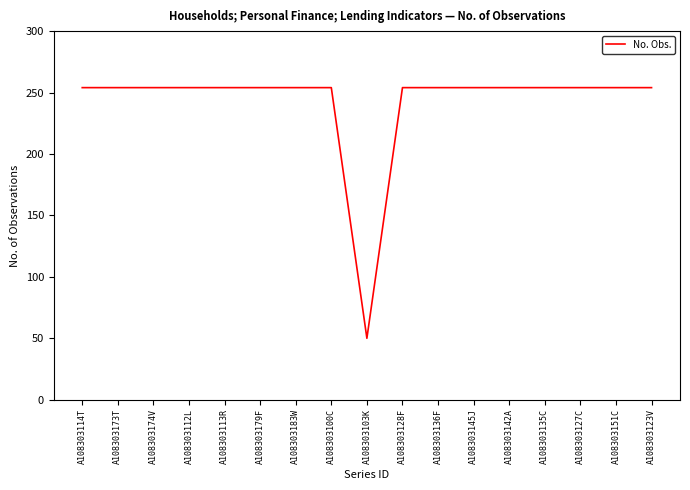

Approximately how many times larger is the value at A108303183W compared to A108303145J?

1.0